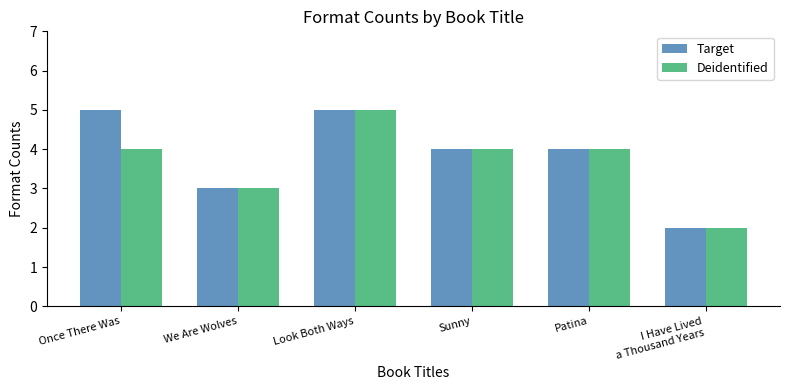

At which category is the sum across all series the highest?

Look Both Ways